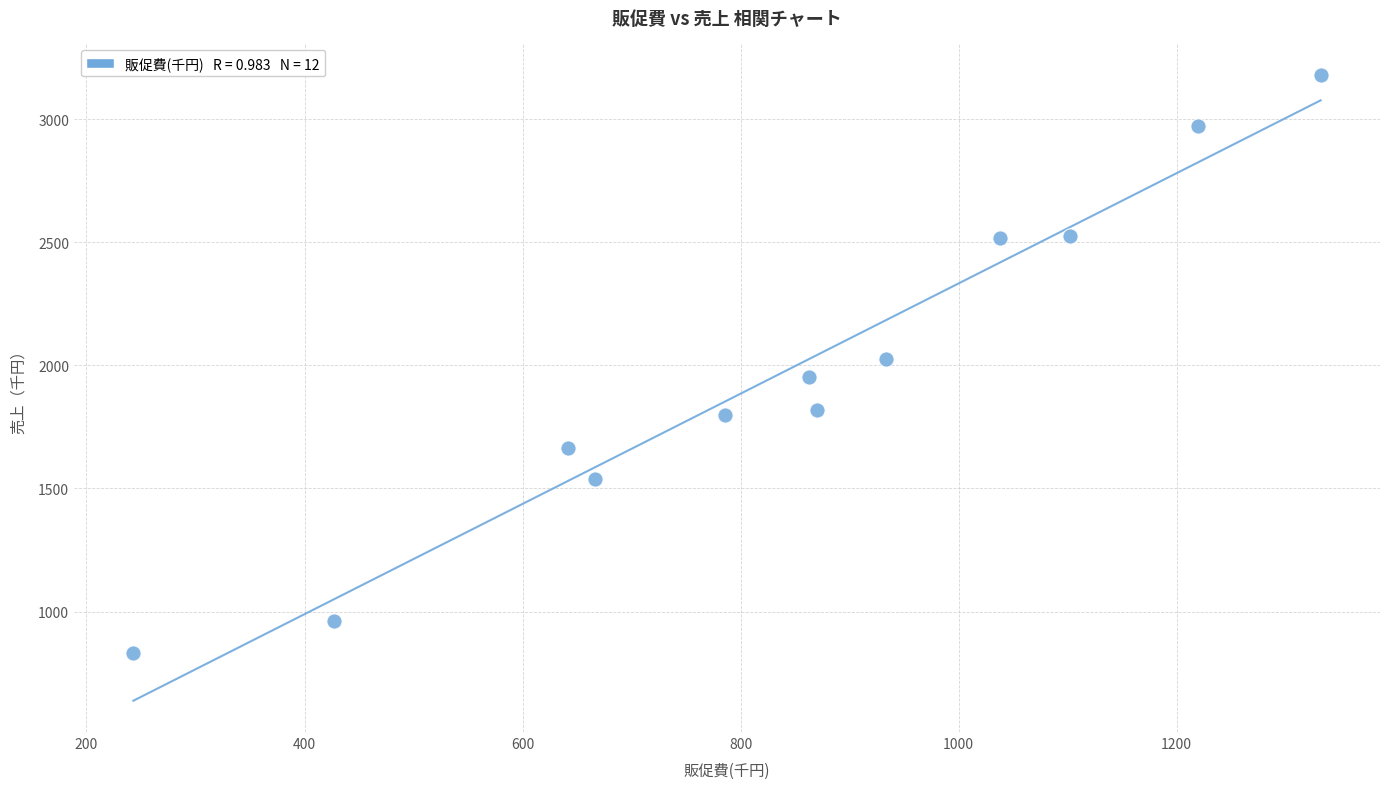

What is the average X value?

843.5